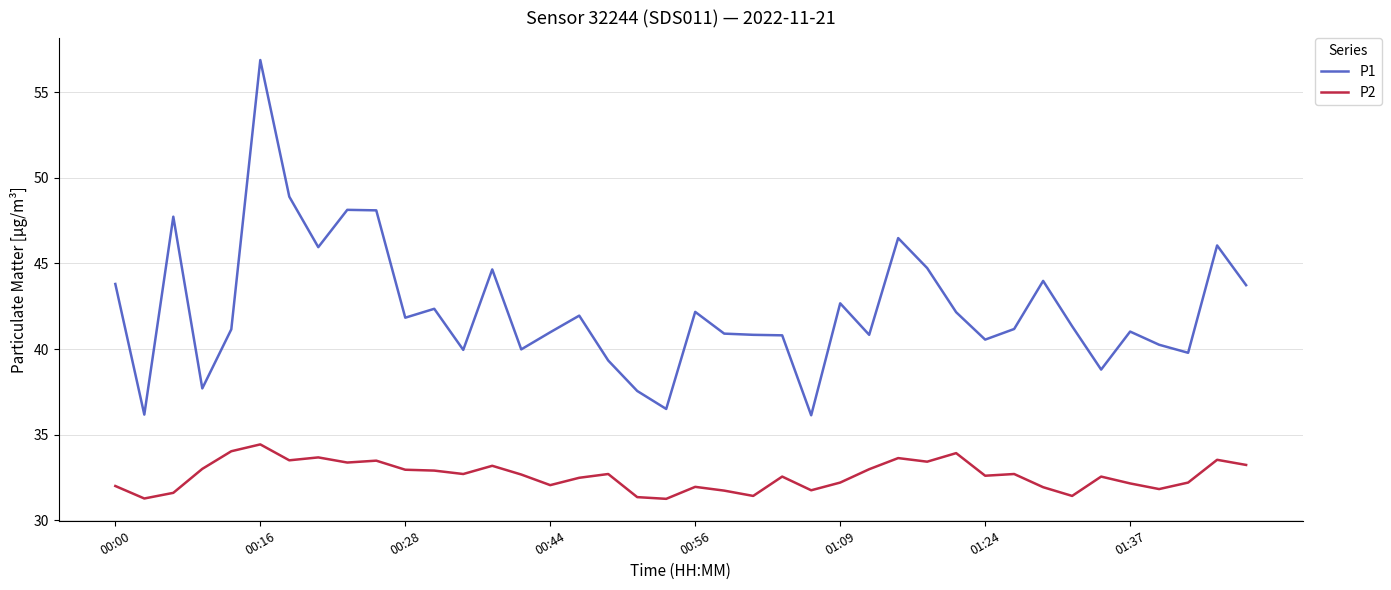

List the series in order of their overall mean, highest first.

P1, P2